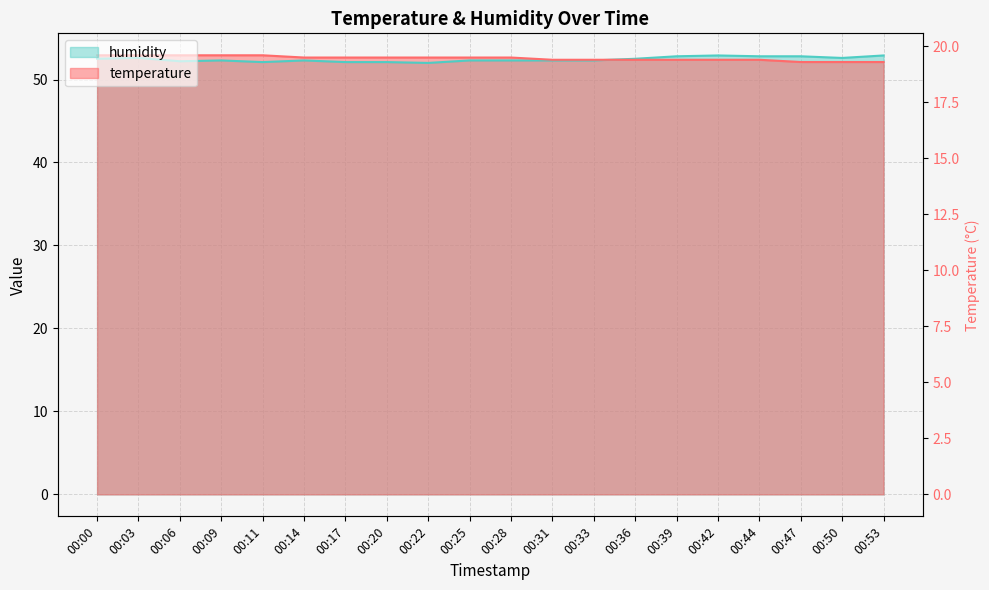

What are all the series names shown in the legend?

temperature, humidity